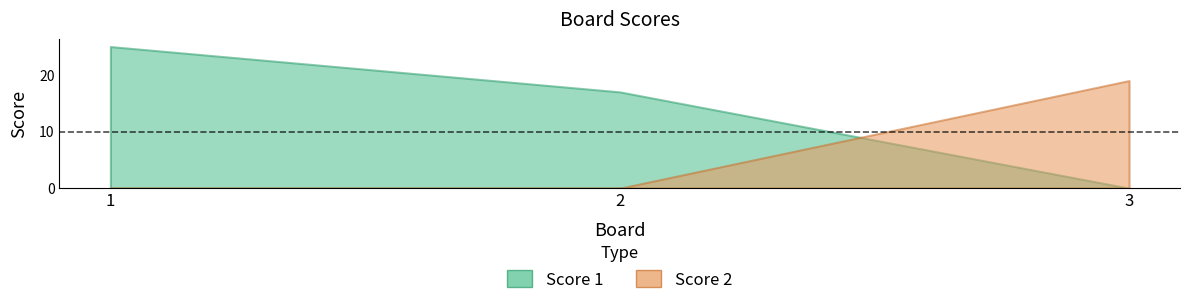

Where is Score 2 nearest to the value 9?

1